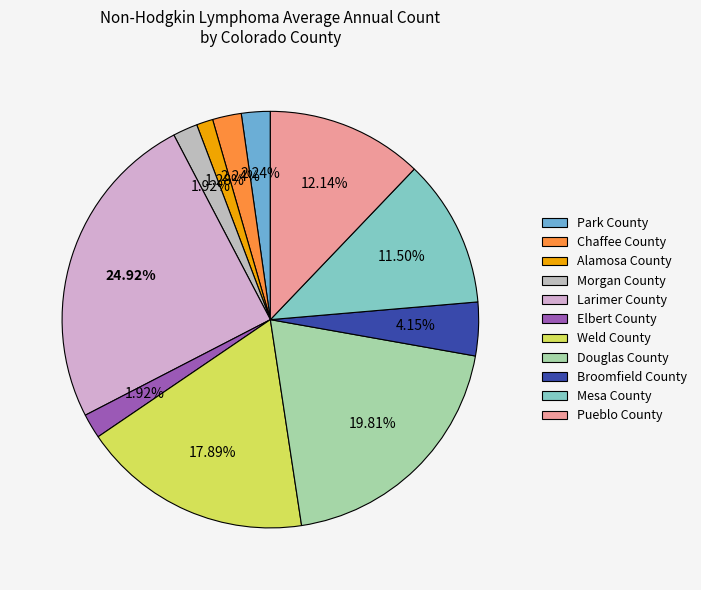

How many slices are in this pie chart?

11